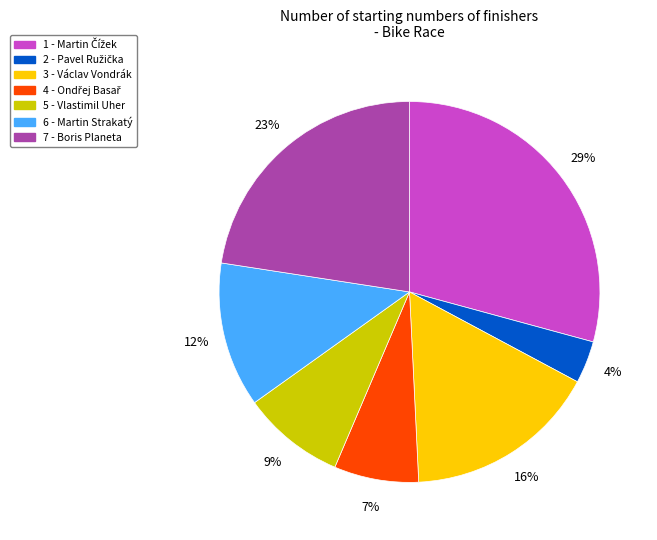

How many slices are in this pie chart?

7